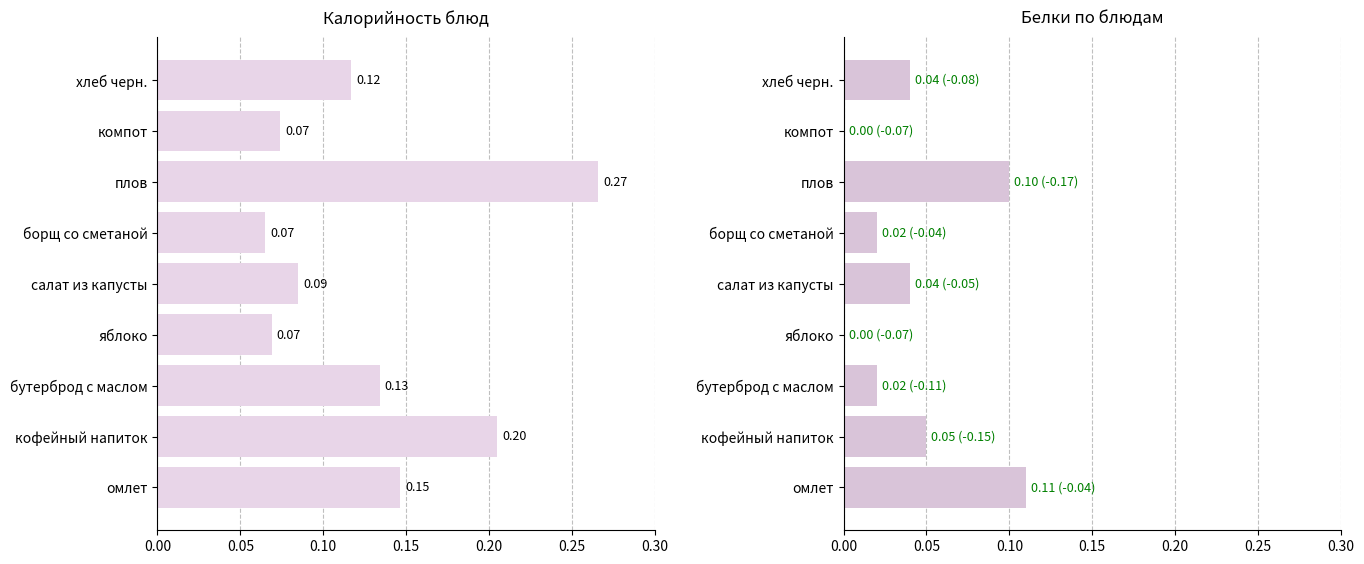

Count the Калорийность values in the range 0 to 1.

9